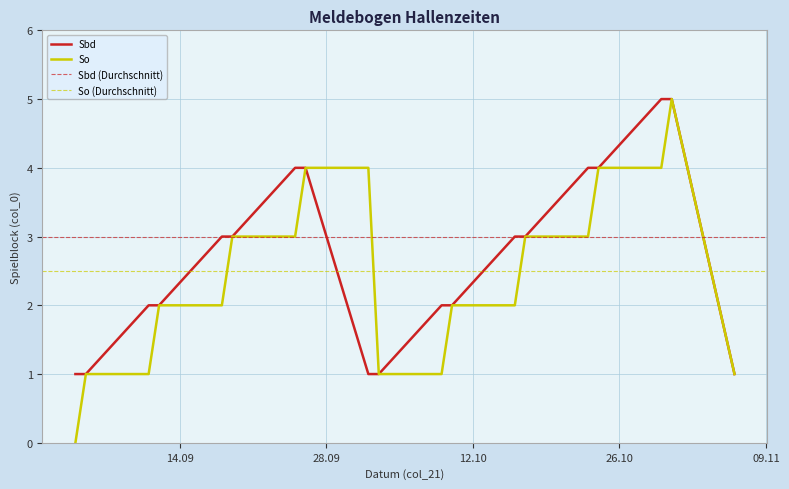

At how many categories does at least one series exceed 2?

11